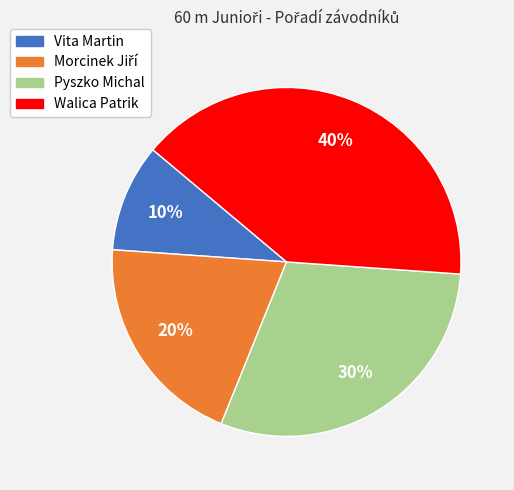

To the nearest percent, what is the average slice percentage?

25%